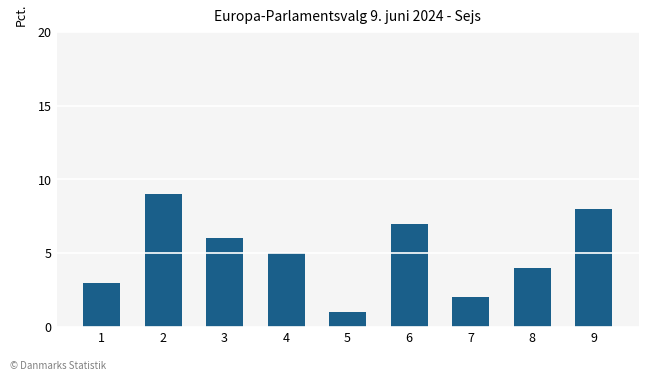

What value does the data have at 5?

1